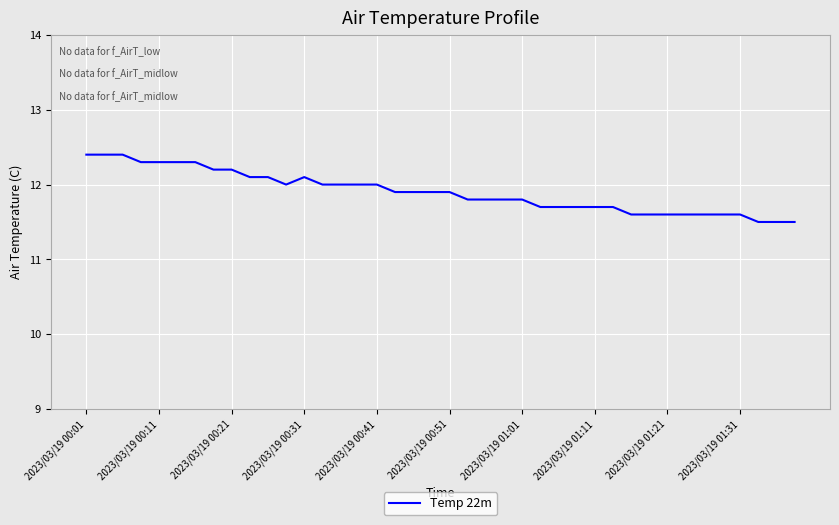

What is the minimum value shown in the chart?

11.5